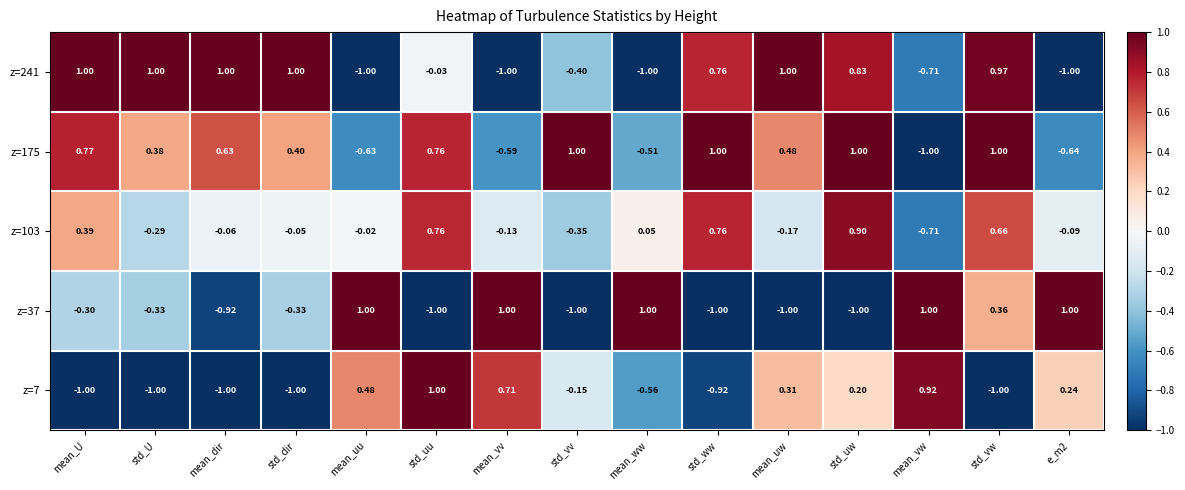

Where is z=175 nearest to the value 0?

std_U